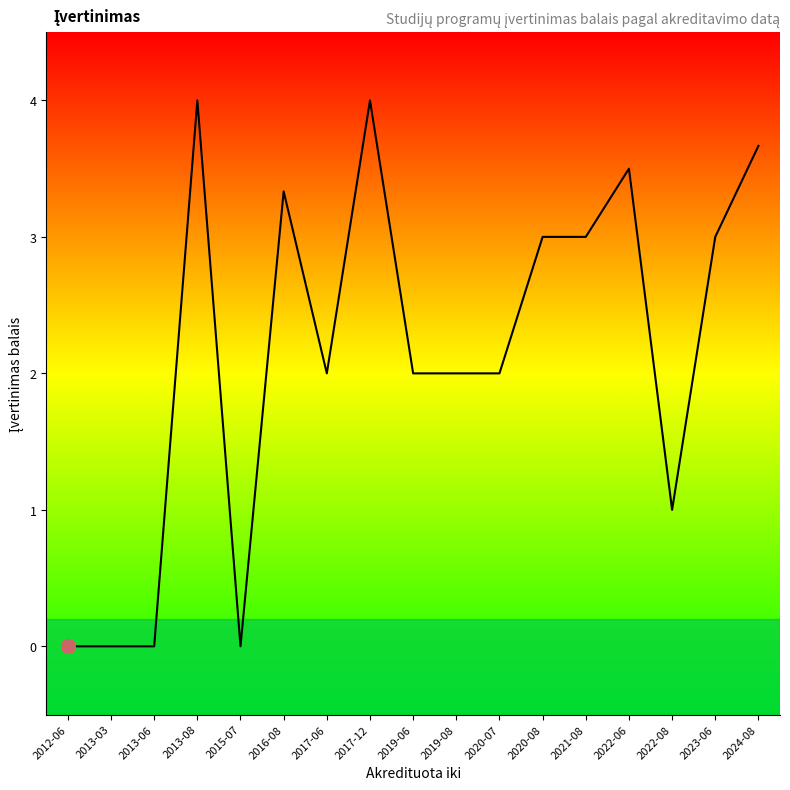

Count the number of categories in the chart.

17